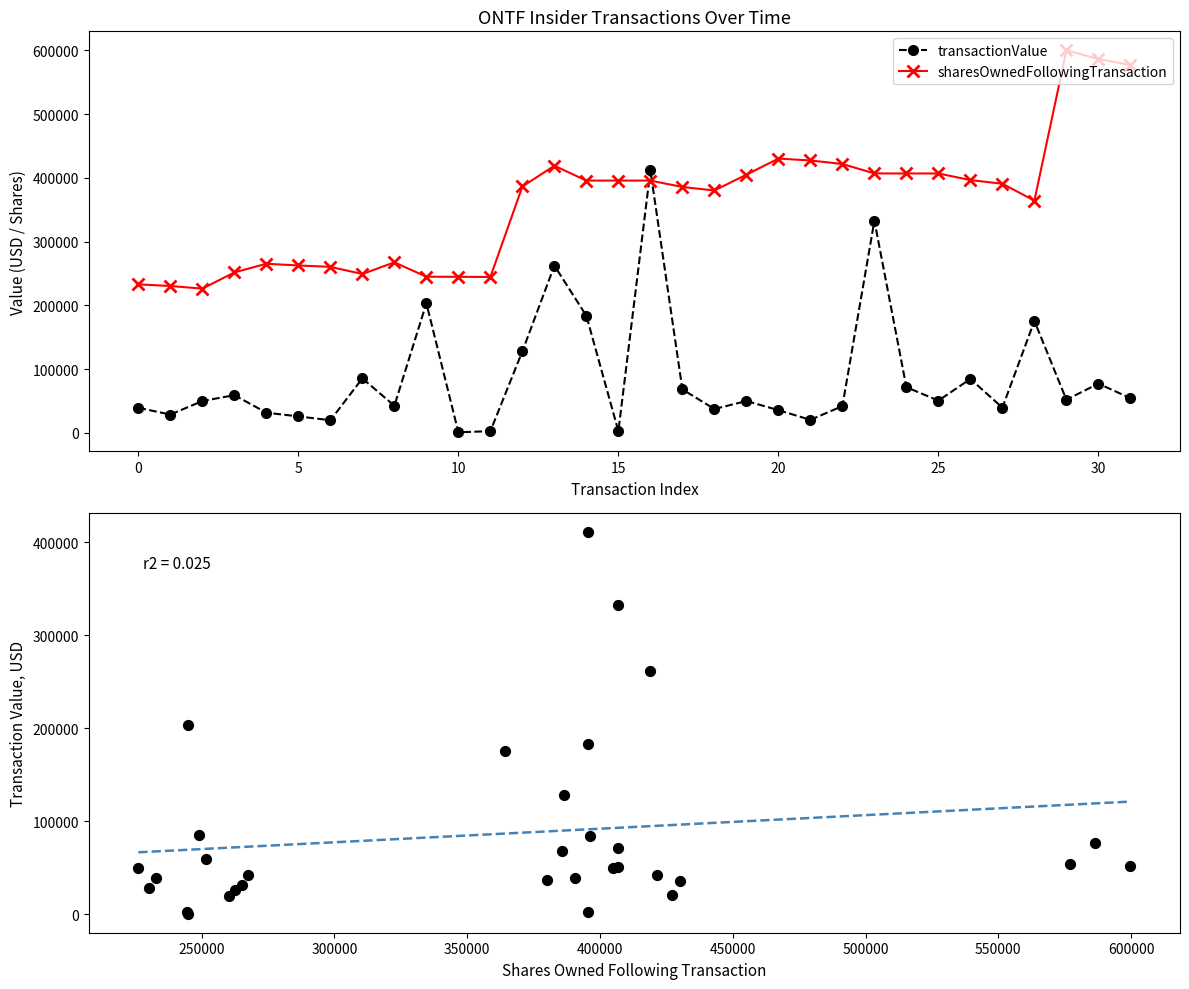

At how many categories does at least one series exceed 230804?

30